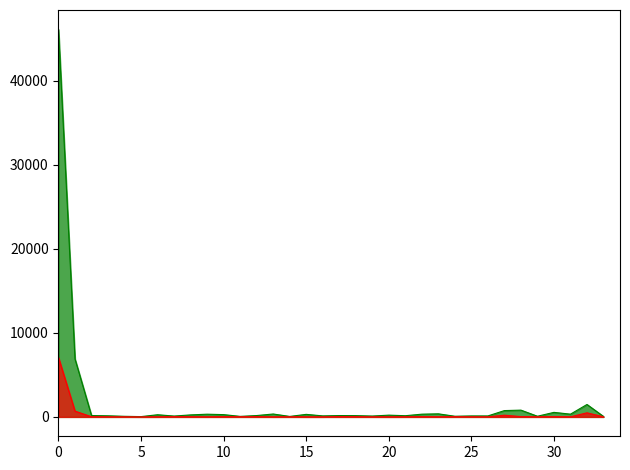

What is the maximum value shown in the chart?

46120